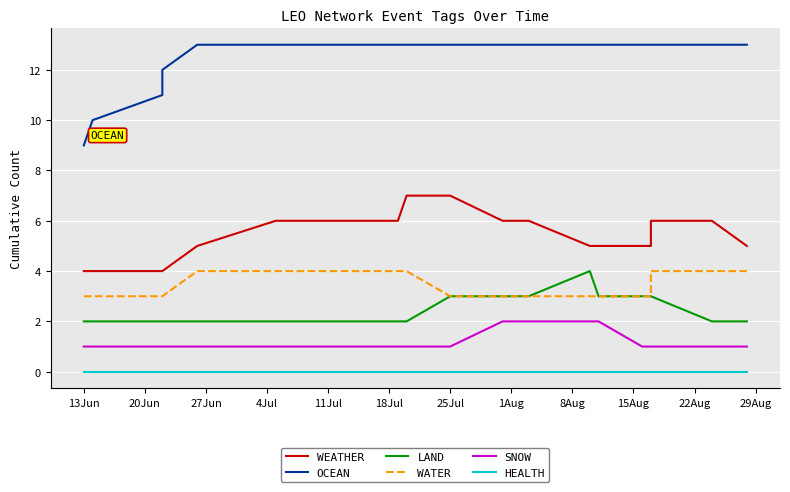

What is the approximate value of LAND at 22Aug?

3